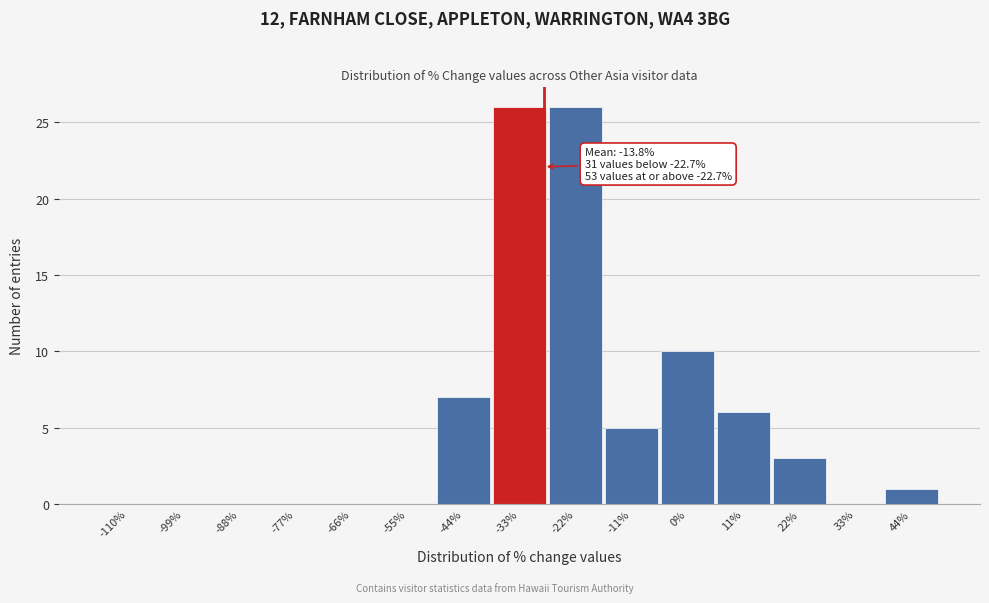

Reading right to left, transcribe all the data shown in this chart.

44%=1	33%=0	22%=3	11%=6	0%=10	-11%=5	-22%=26	-33%=26	-44%=7	-55%=0	-66%=0	-77%=0	-88%=0	-99%=0	-110%=0